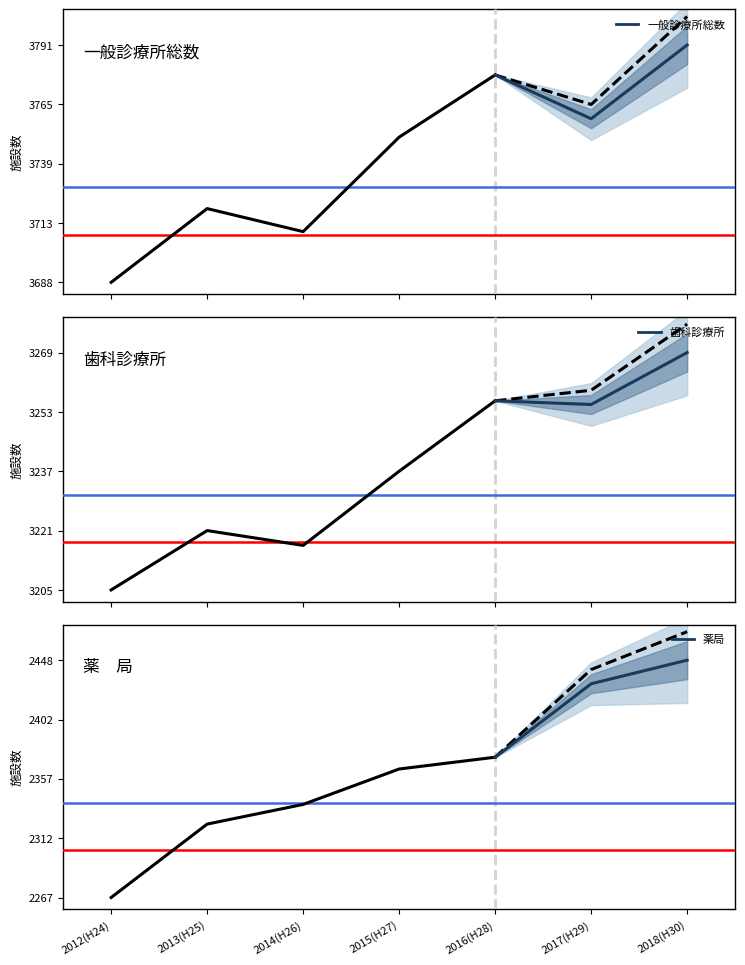

What are all the series names shown in the legend?

一般診療所総数, 歯科診療所, 薬　局